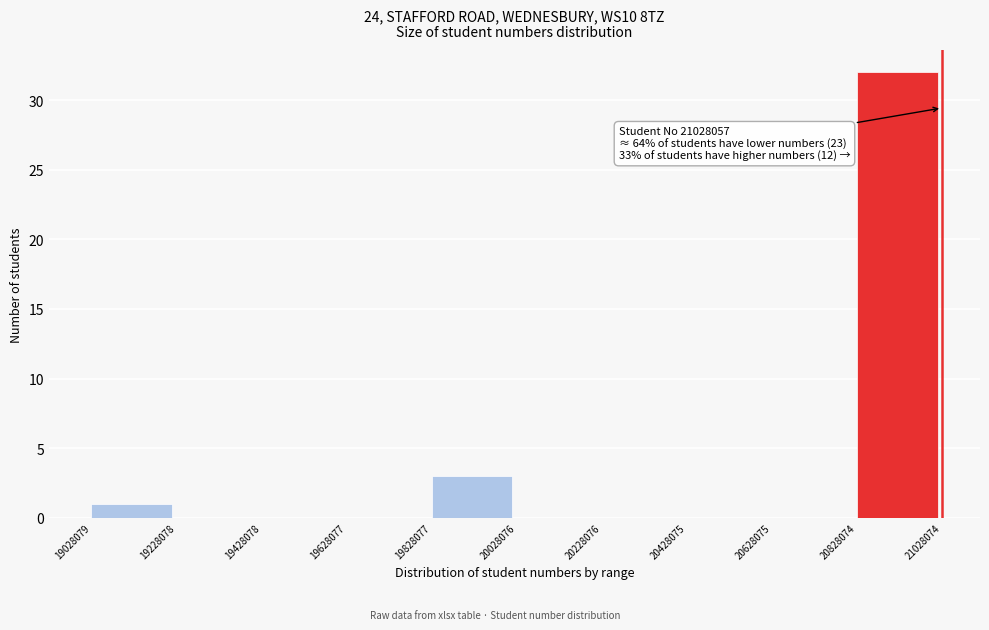

Which range on the x-axis has the tallest bar?

20828074 to 21028074